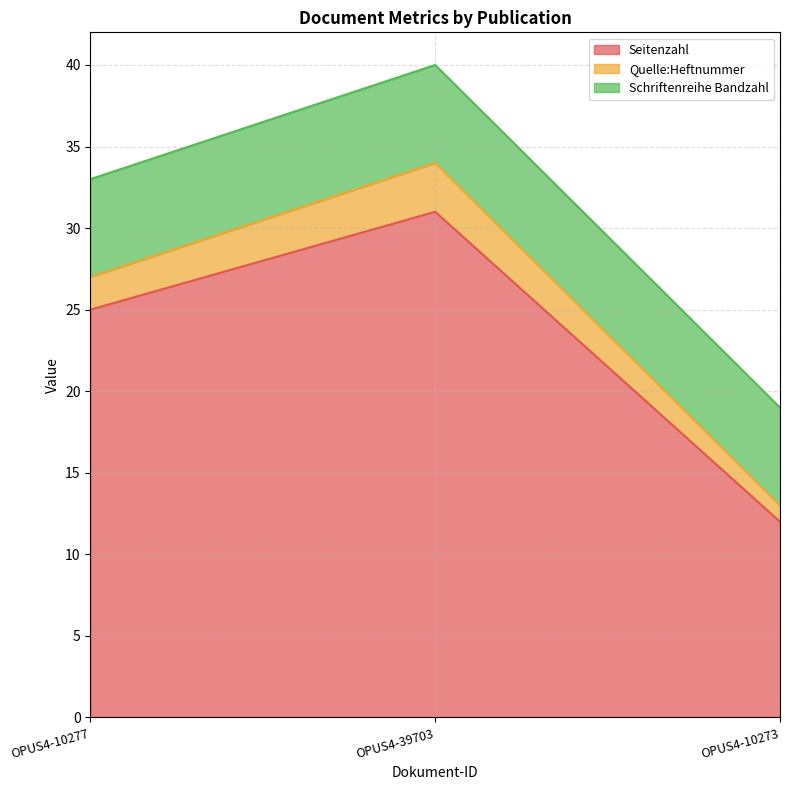

Rank the categories by Seitenzahl value from lowest to highest.

OPUS4-10273, OPUS4-10277, OPUS4-39703